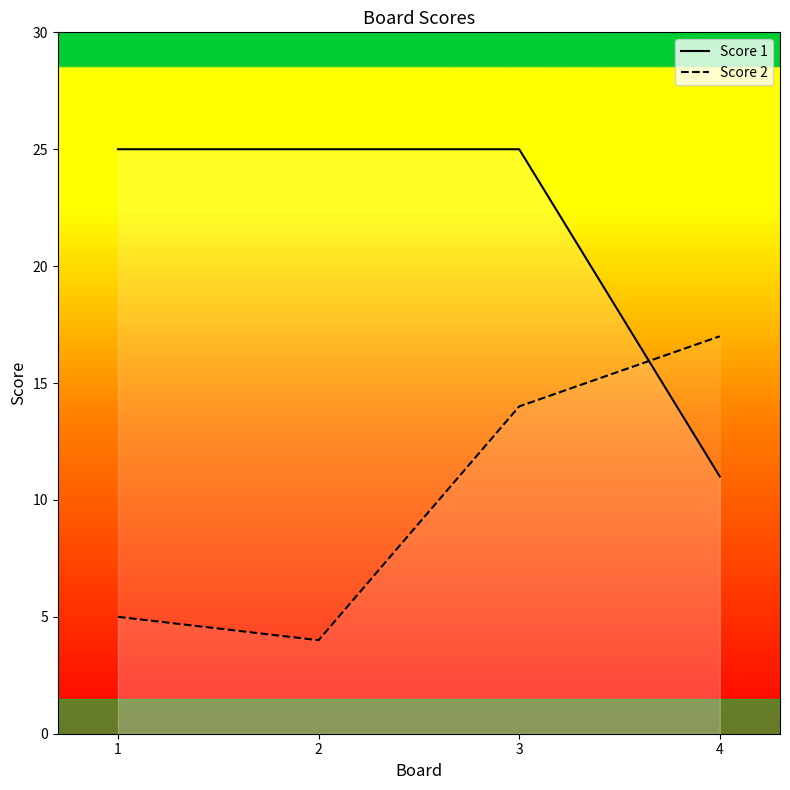

At 2, list the series in order from largest to smallest.

Score 1, Score 2